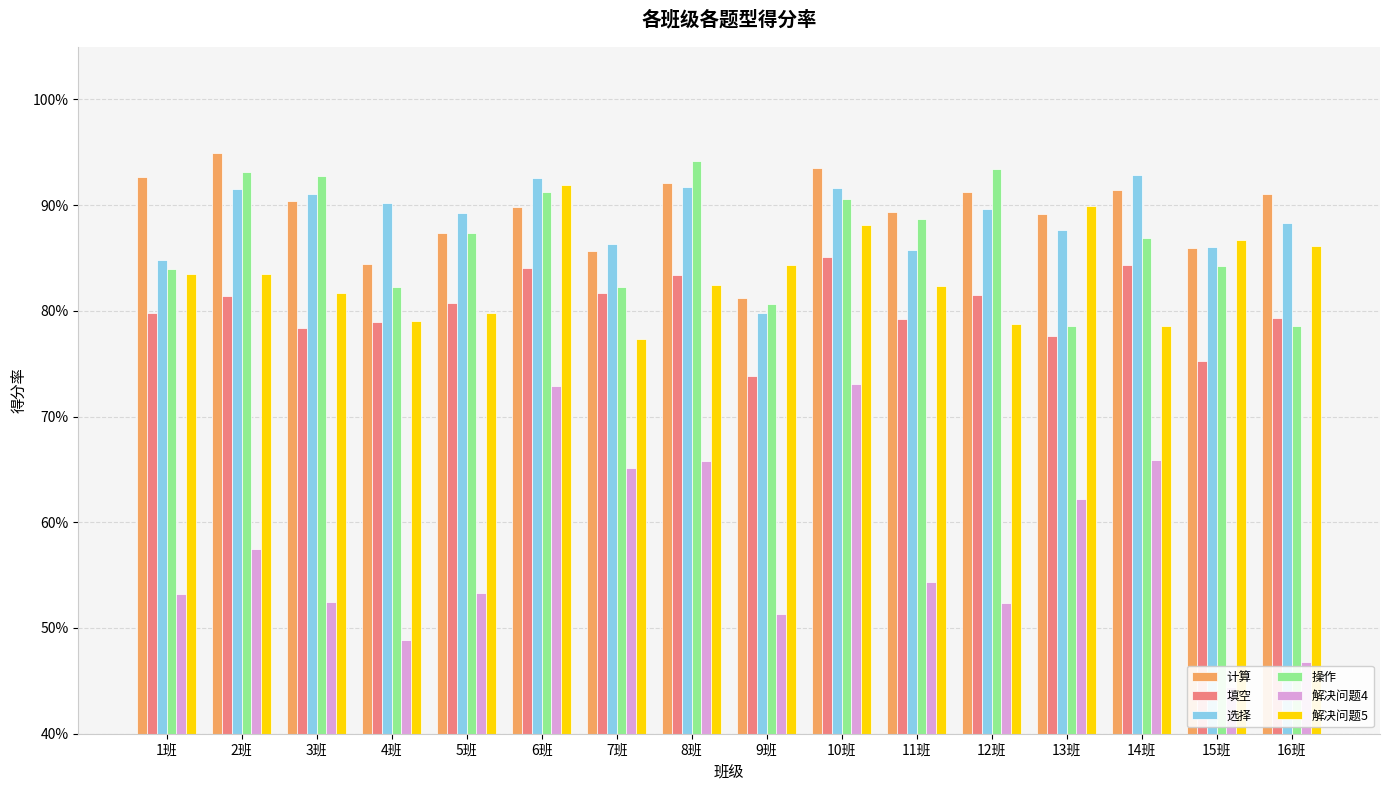

What is the value of the 解决问题5 bar at the 16th from the left?

0.9